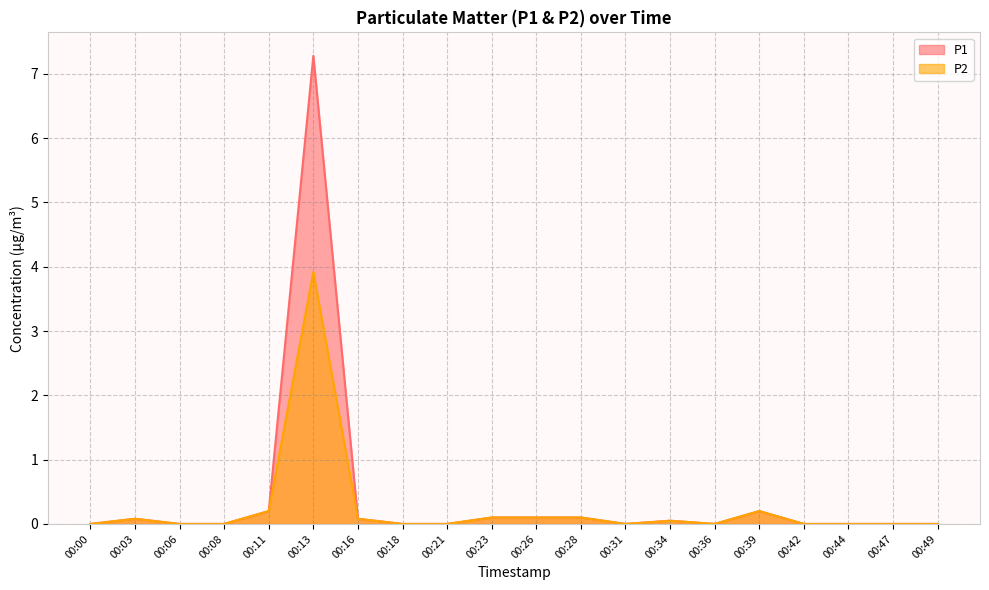

How many lines are shown in the chart?

2